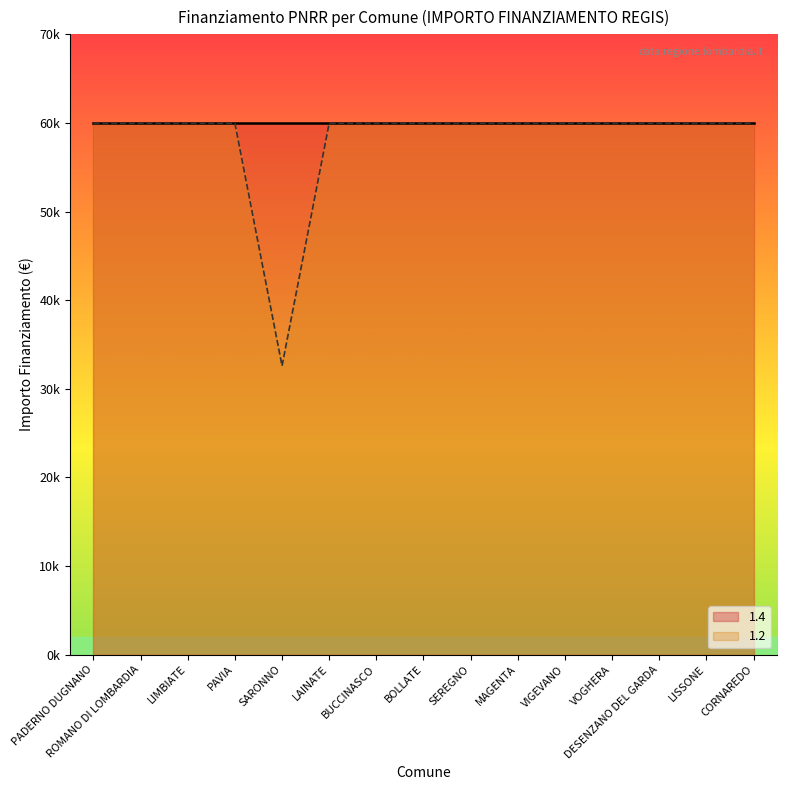

What is the sum of all values?

872113